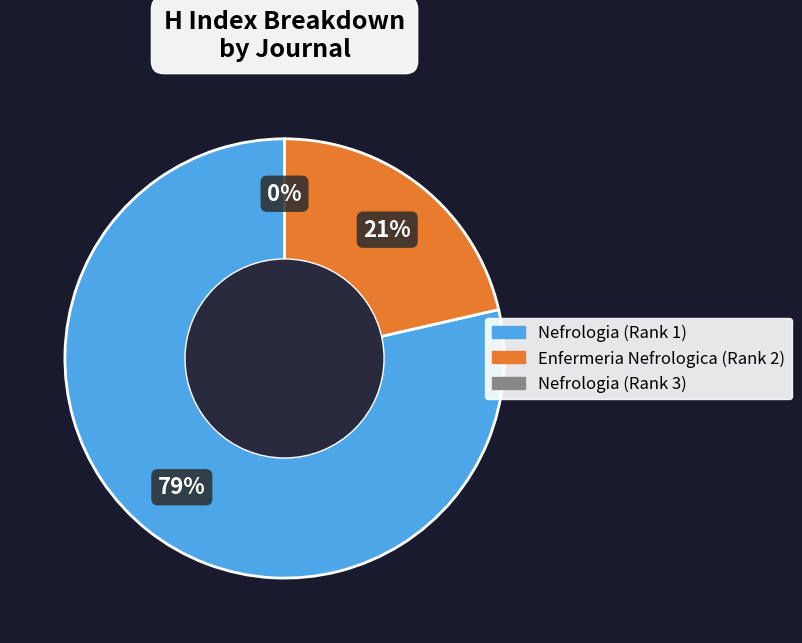

How many segments does this pie chart have?

3